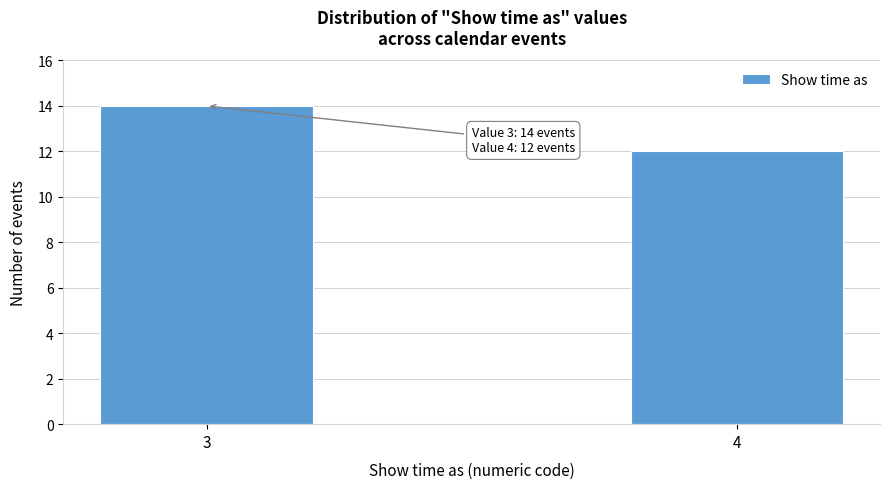

Reading left to right, what are all the values shown in this chart?

3=14	4=12